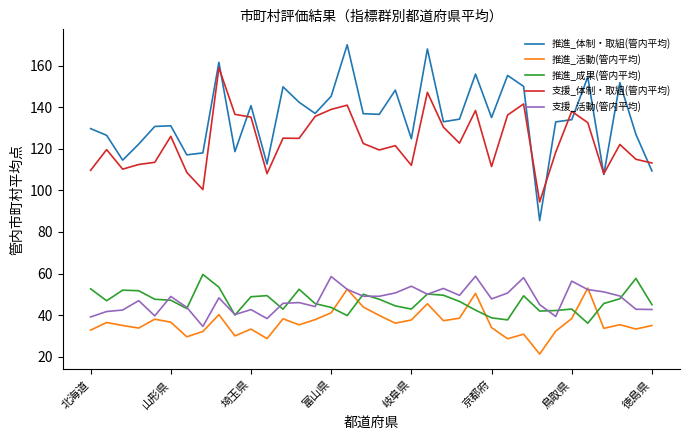

Which series has the largest total across all categories?

推進_体制・取組(管内平均)